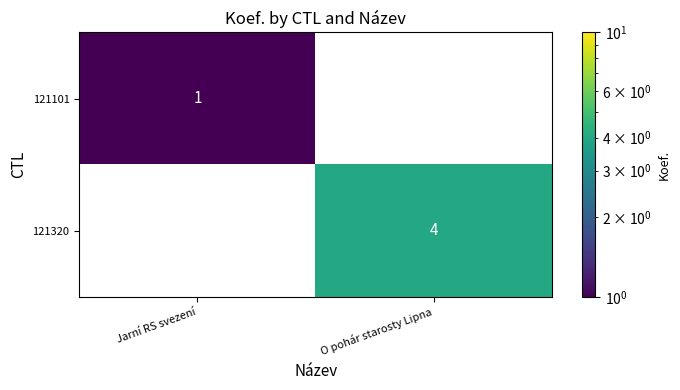

At how many categories does at least one series exceed 3?

1